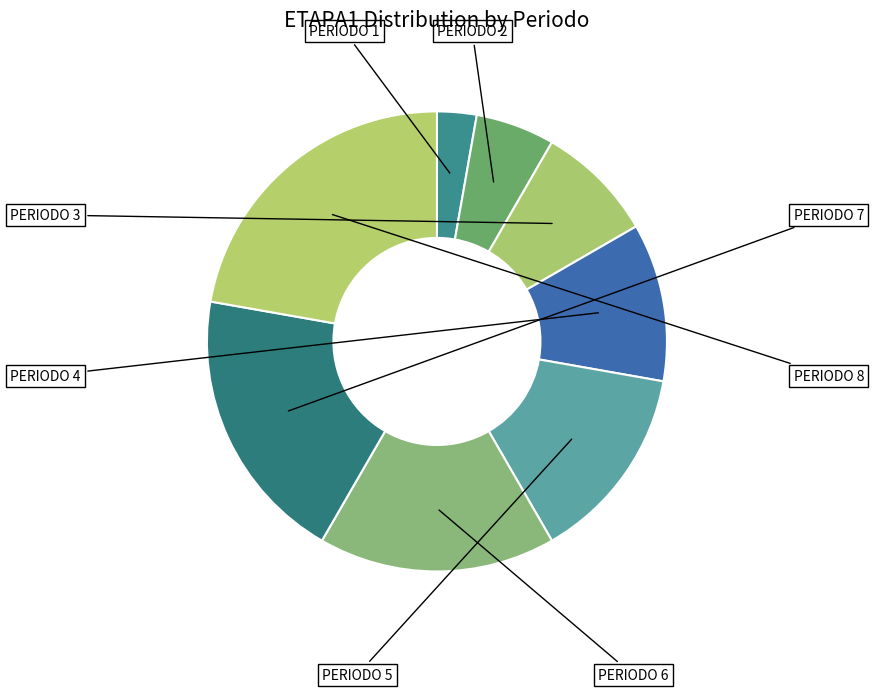

How many segments does this pie chart have?

8